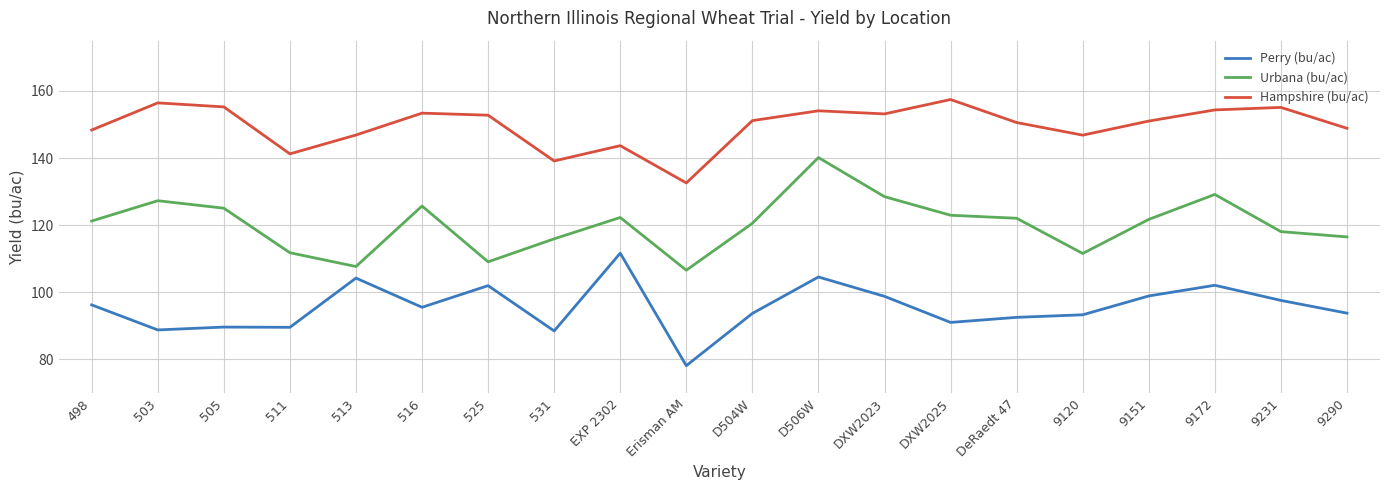

What is the difference between the maximum and minimum values in the Urbana (bu/ac) series?

33.6